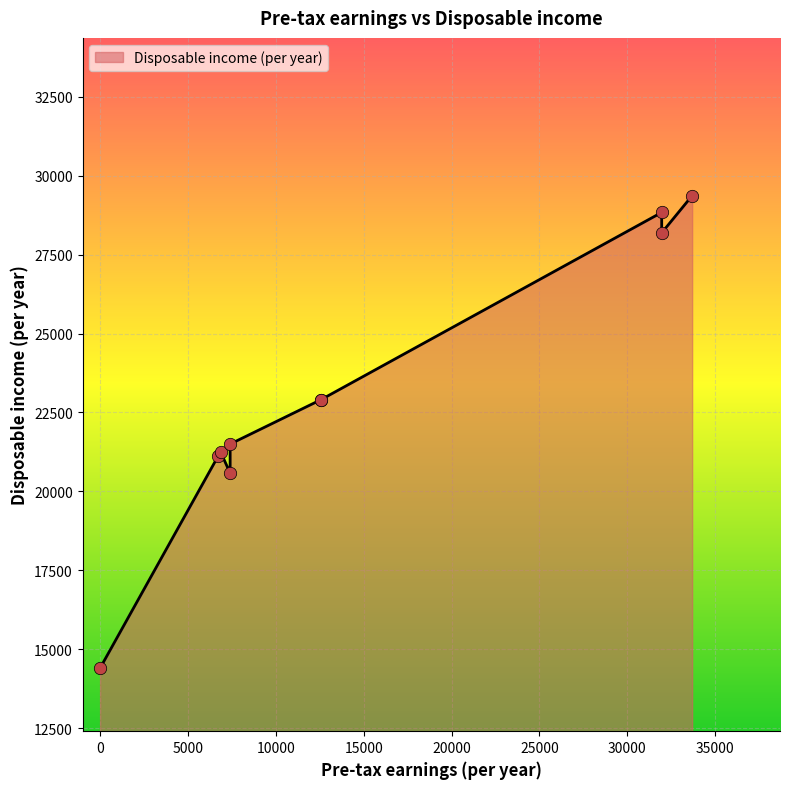

Between 33693.92 and 7400.12, which is larger?

33693.92